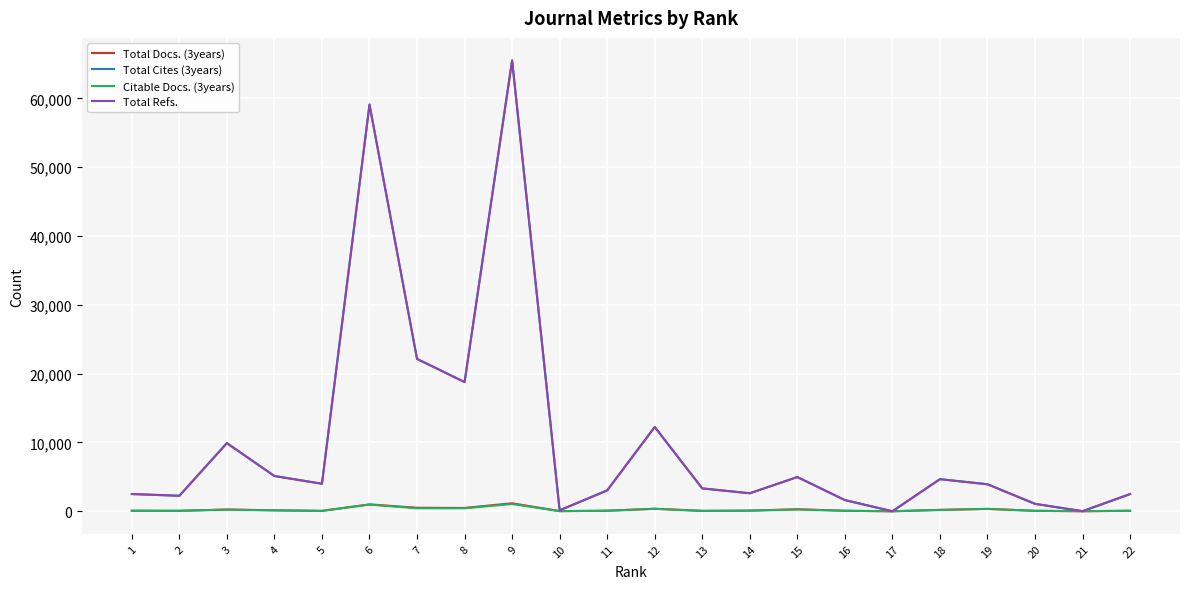

What is the greatest value displayed?

65504